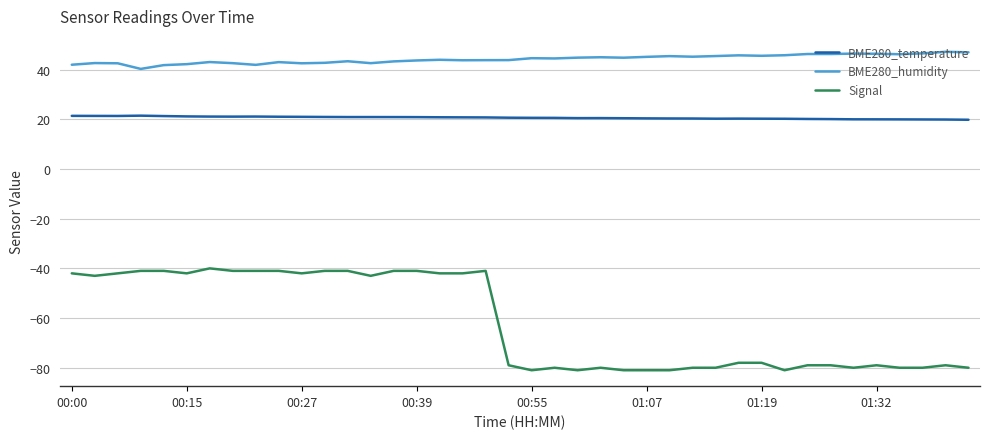

Does the chart have visible grid lines?

Yes